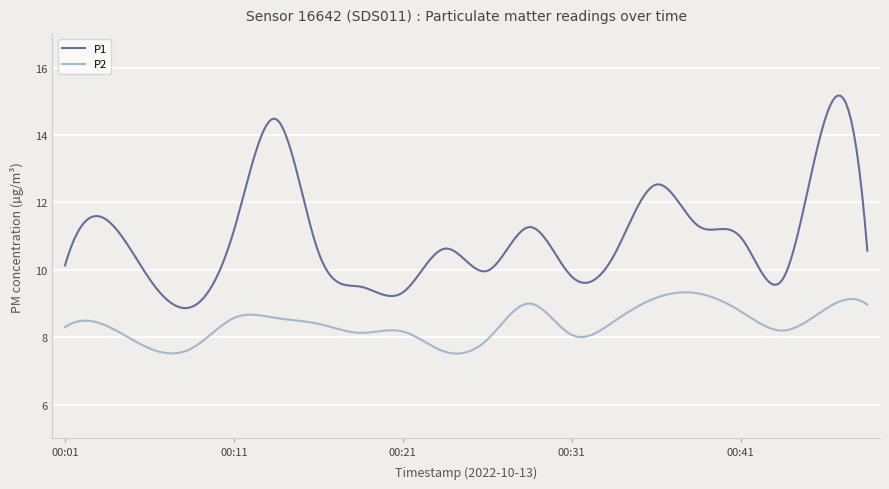

Which series has the largest total across all categories?

P1